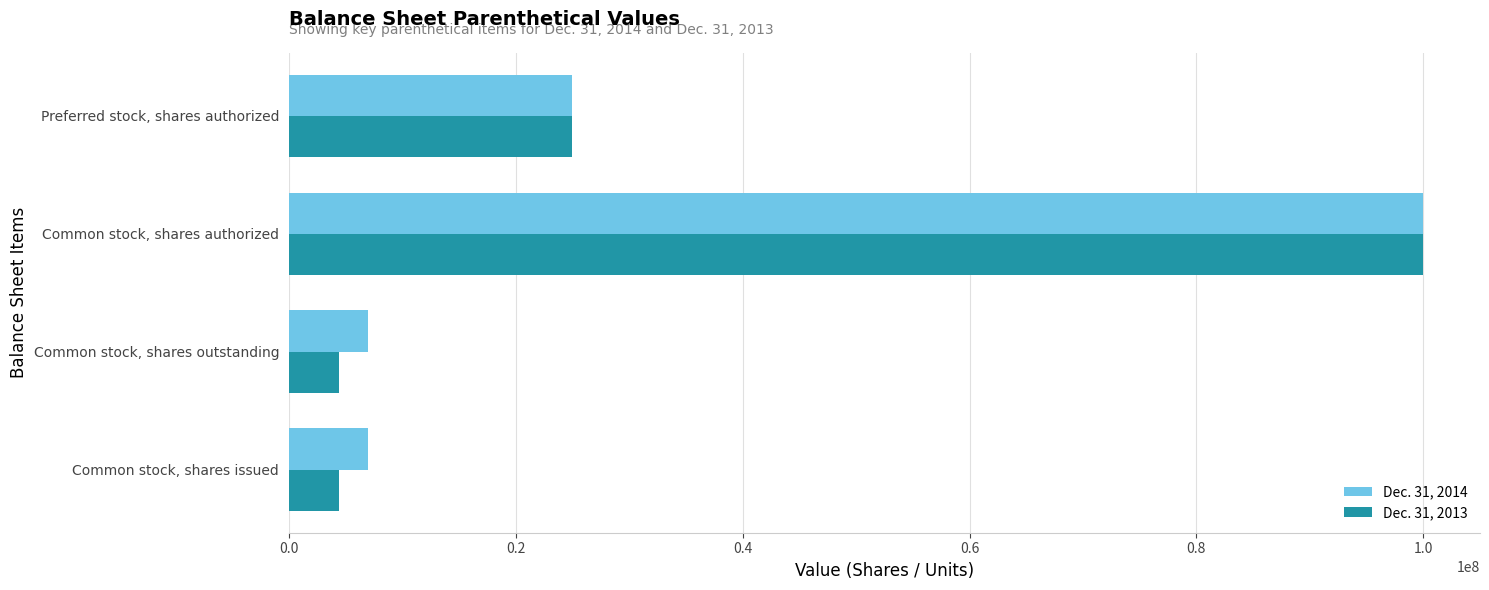

What is the average value of the Dec. 31, 2013 series?

33446523